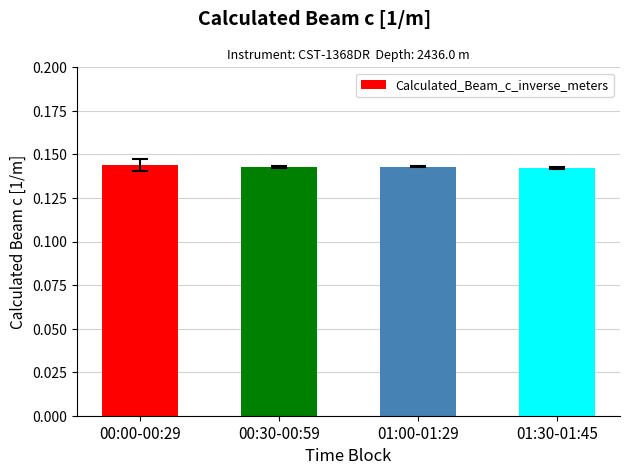

What is the sum of all values?

0.6